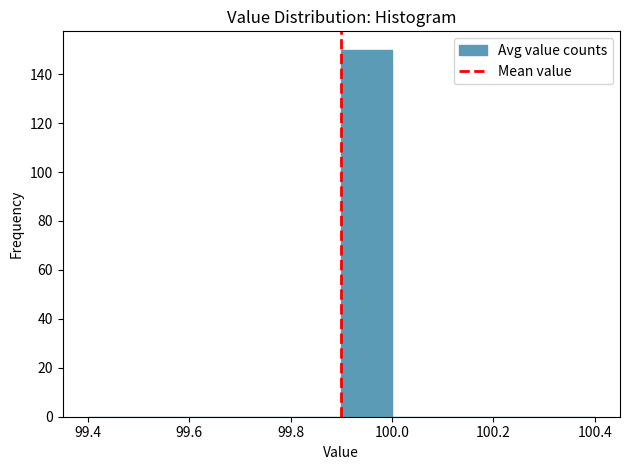

Over which range of the x-axis is the bar tallest?

99.9 to 100.0